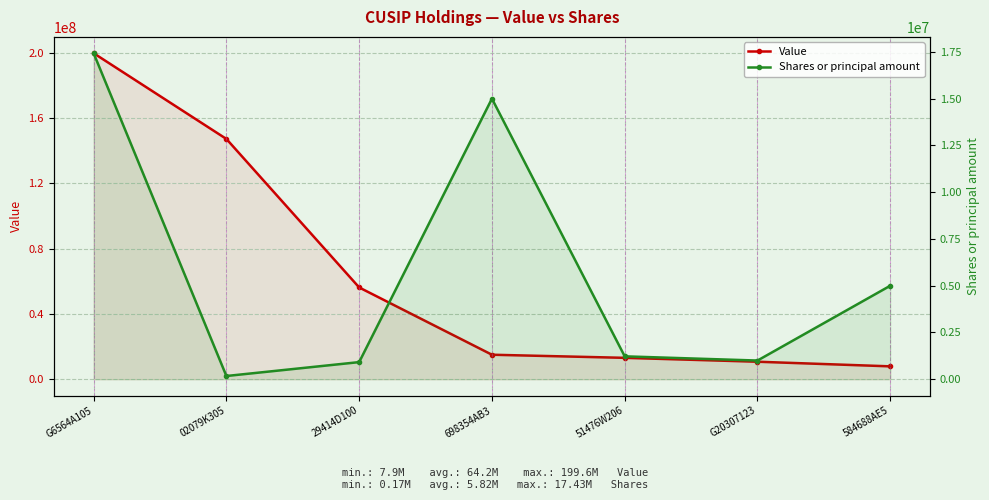

How many interior local valleys does the Shares or principal amount series have?

2